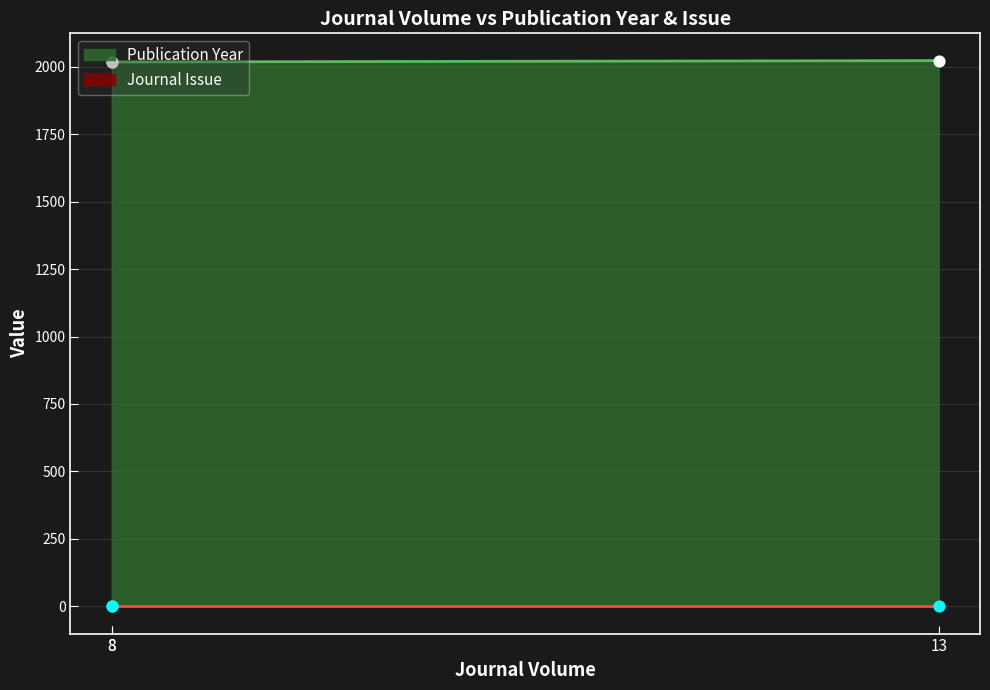

Approximately how many times larger is the value at 8 compared to 13?

1.0